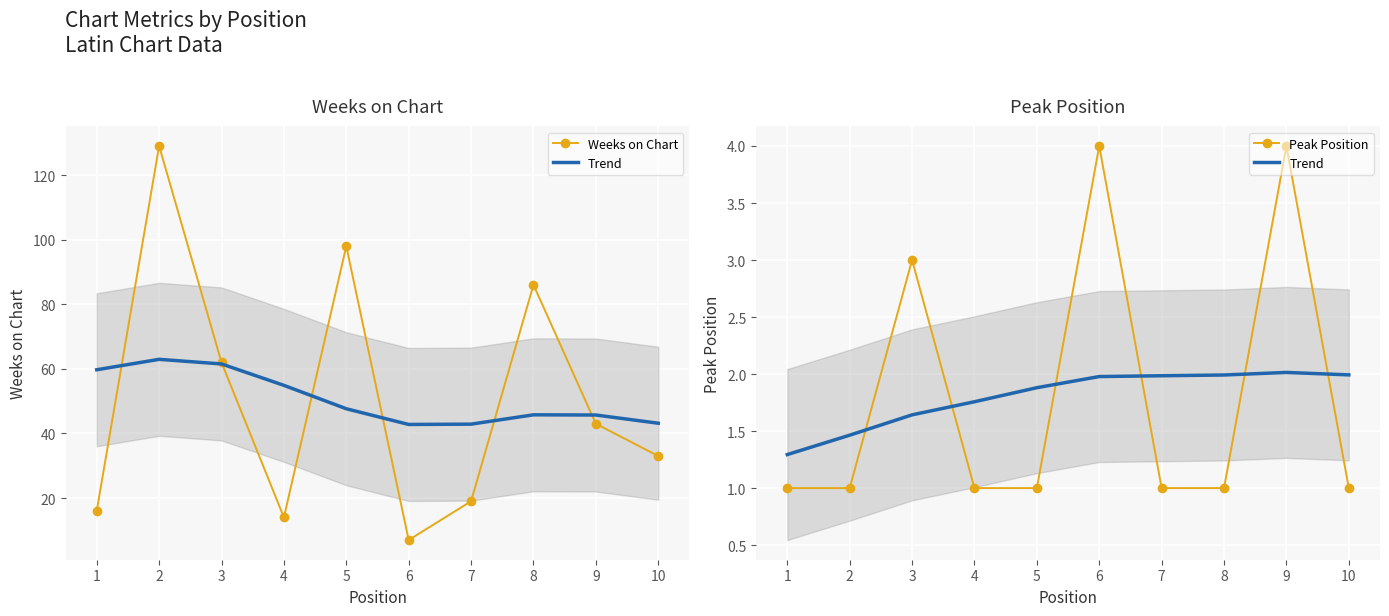

What is the value of the Trend point at the 6th from the left?

2.0